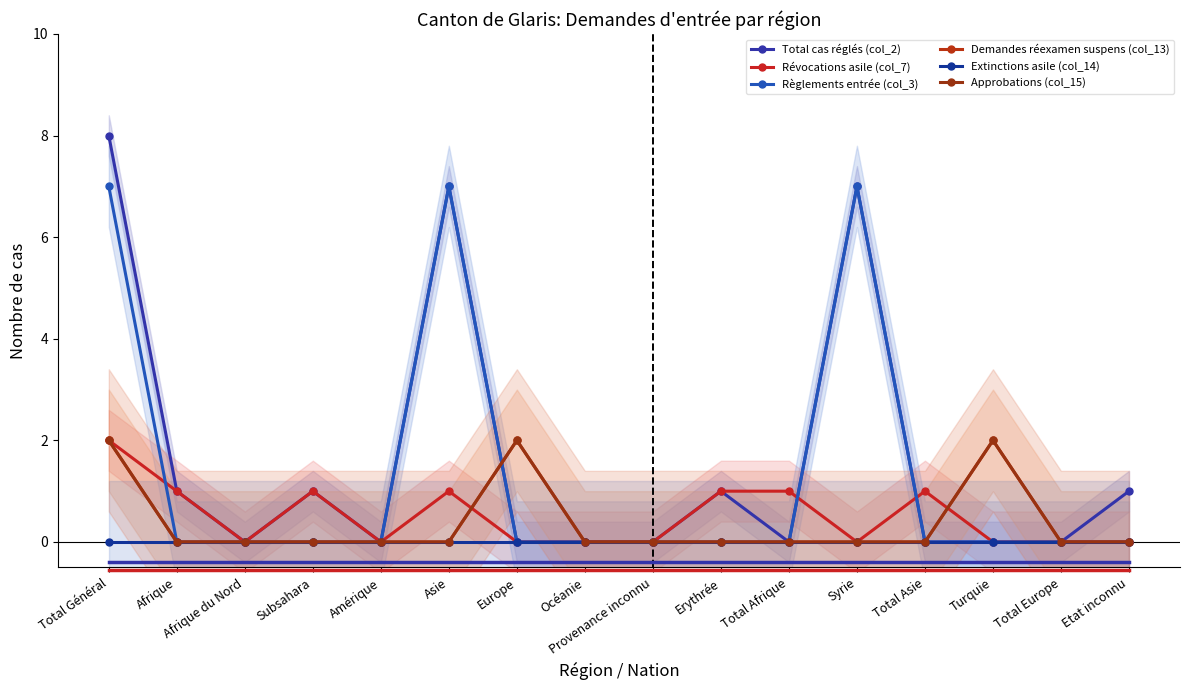

Reading left to right, transcribe all the data shown in this chart.

Total cas réglés (col_2): 8	1	0	1	0	7	0	0	0	1	0	7	0	0	0	1
Révocations asile (col_7): 2	1	0	1	0	1	0	0	0	1	1	0	1	0	0	0
Règlements entrée (col_3): 7	0	0	0	0	7	0	0	0	0	0	7	0	0	0	0
Demandes réexamen suspens (col_13): 2	0	0	0	0	0	2	0	0	0	0	0	0	2	0	0
Extinctions asile (col_14): 0	0	0	0	0	0	0	0	0	0	0	0	0	0	0	0
Approbations (col_15): 2	0	0	0	0	0	2	0	0	0	0	0	0	2	0	0